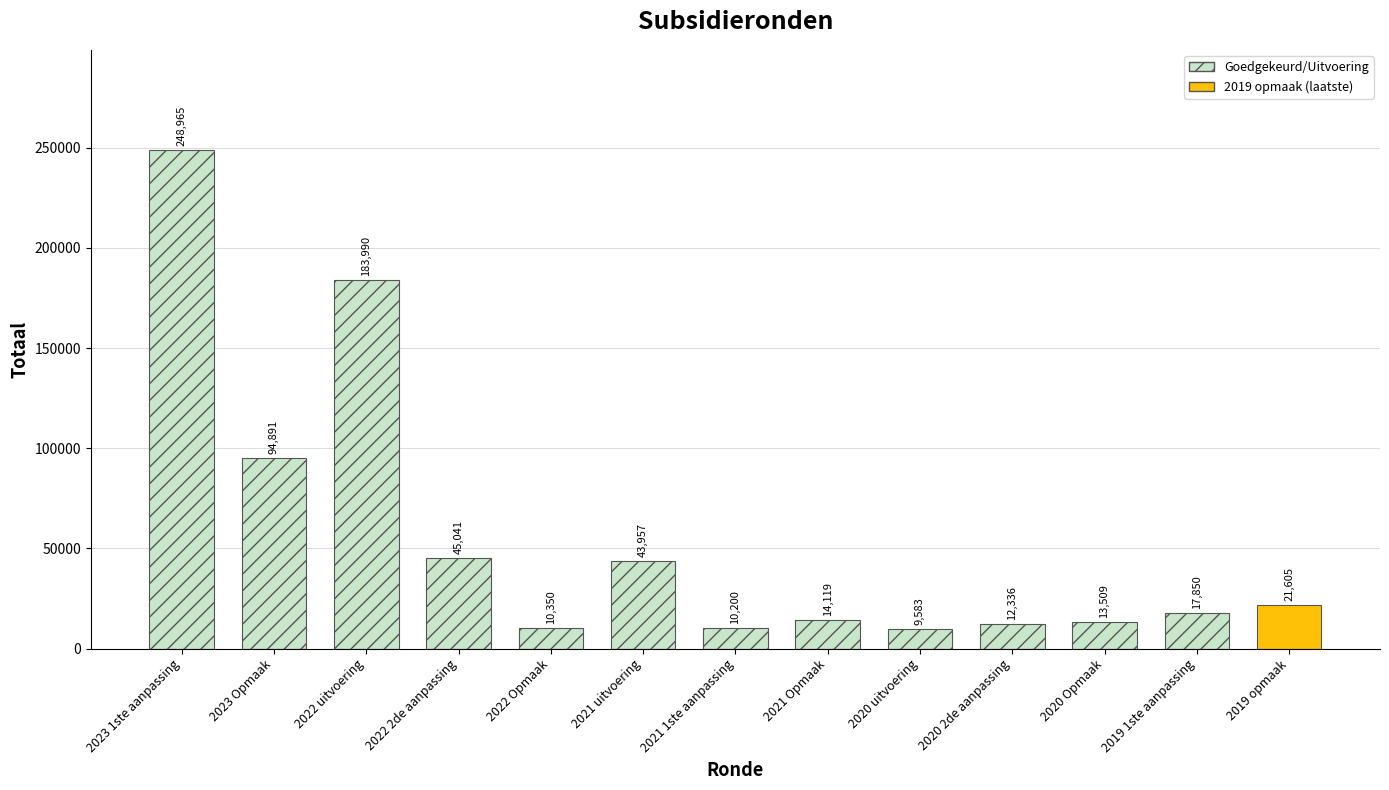

What is the greatest value displayed?

248965